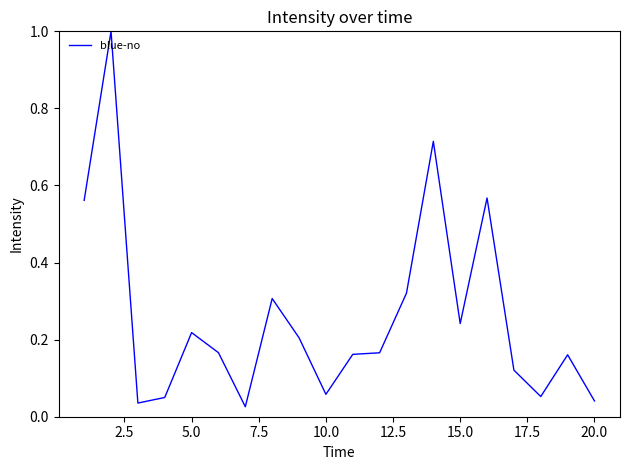

Between 15.0 and 5.0, which is larger?

15.0